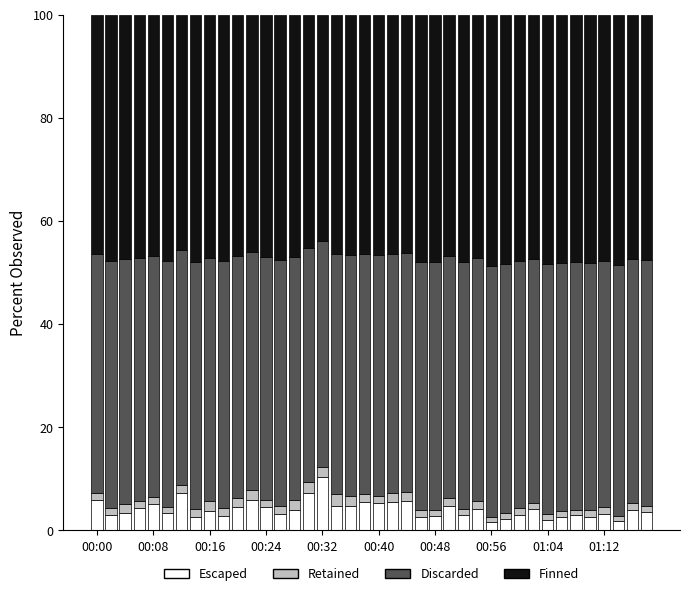

What is the highest value of the Escaped series?

10.4